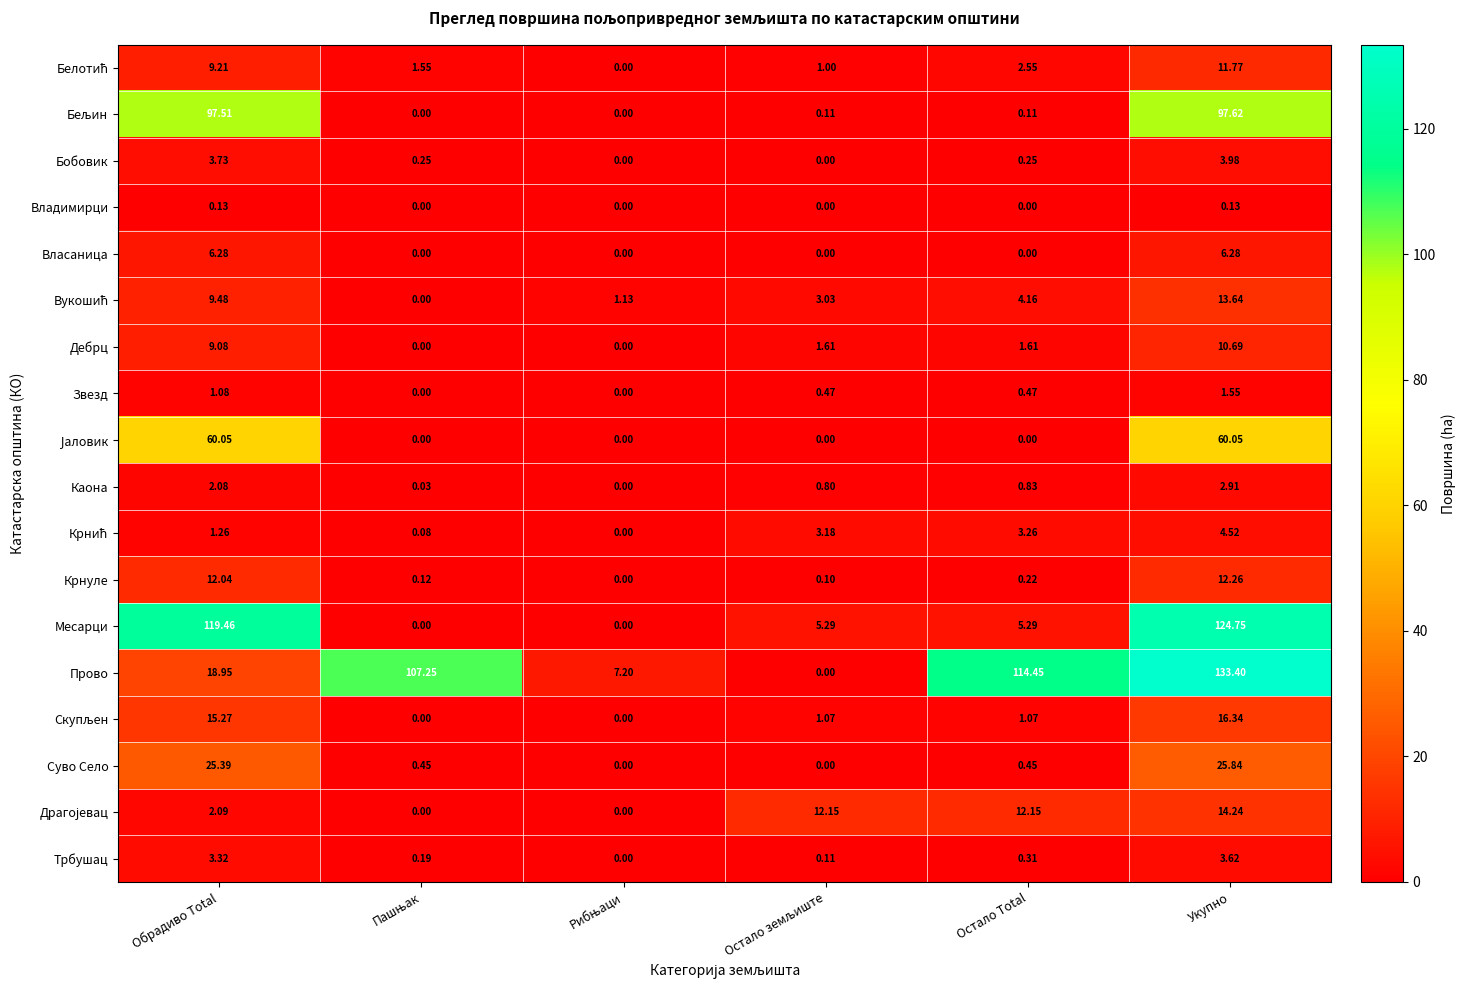

Which series changed the most between Обрадиво Total and Укупно?

Прово